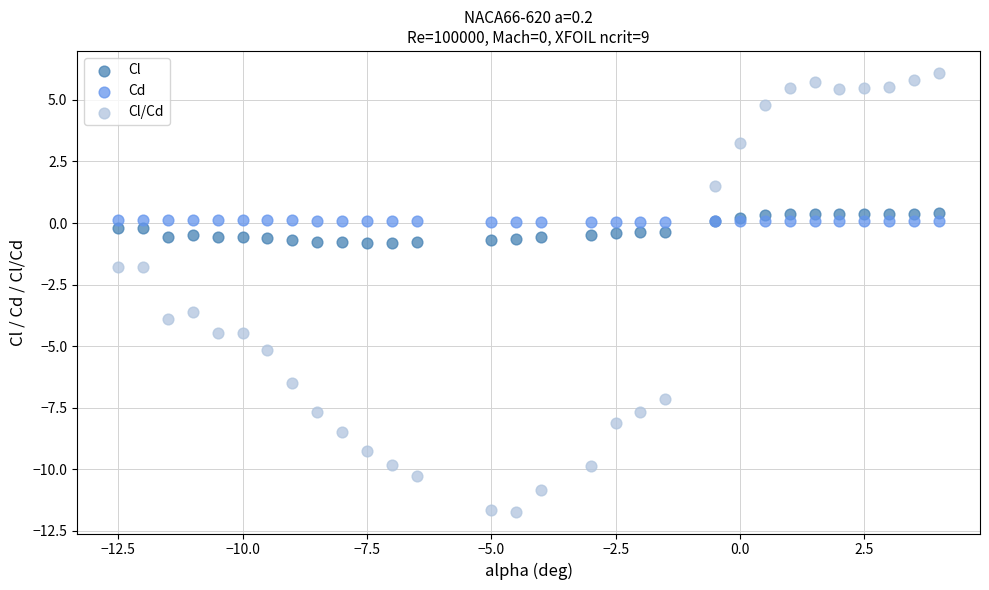

Which series has the largest Y range (max minus min)?

Cl/Cd